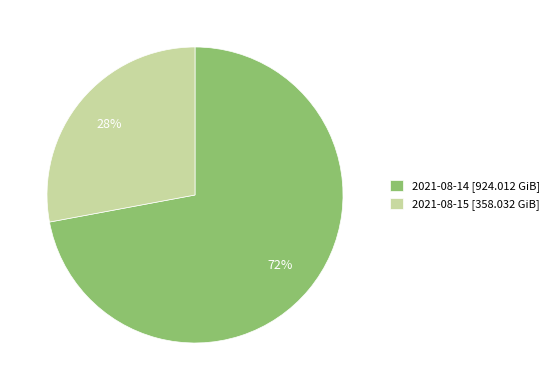

Is 2021-08-15 the majority of the pie?

No